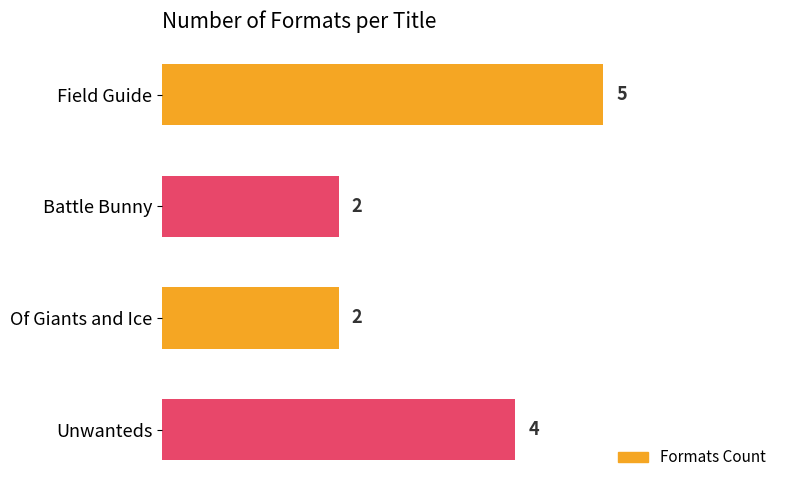

Is it true that the value at Unwanteds is 7?

False